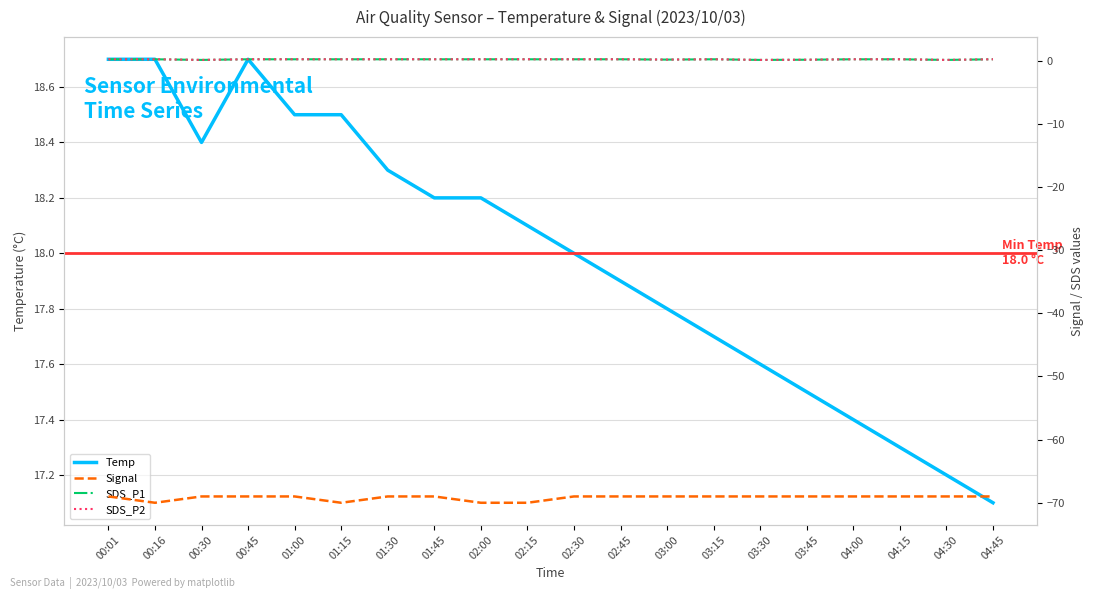

The value of Temp at 00:01 is 18.7. True or false?

True